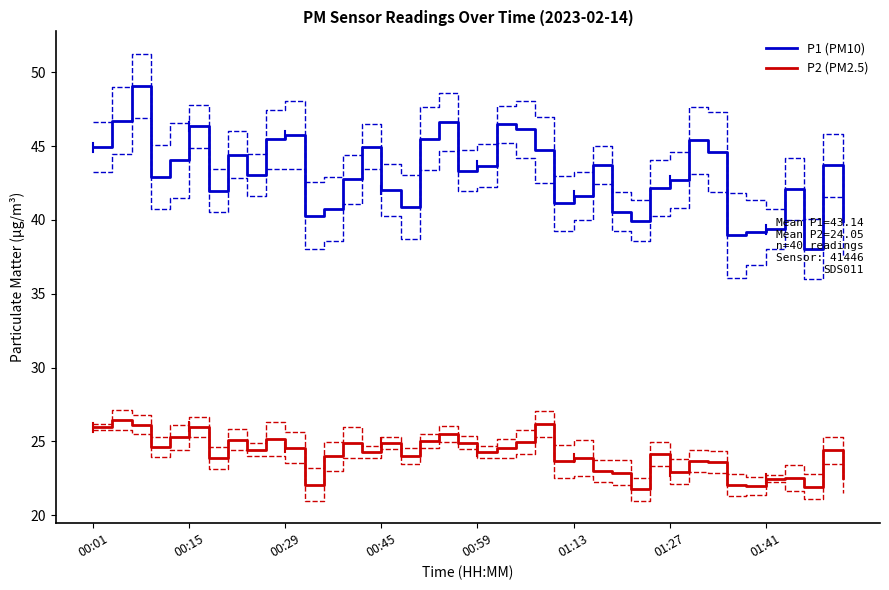

Between 13 and 39, which is larger?

13